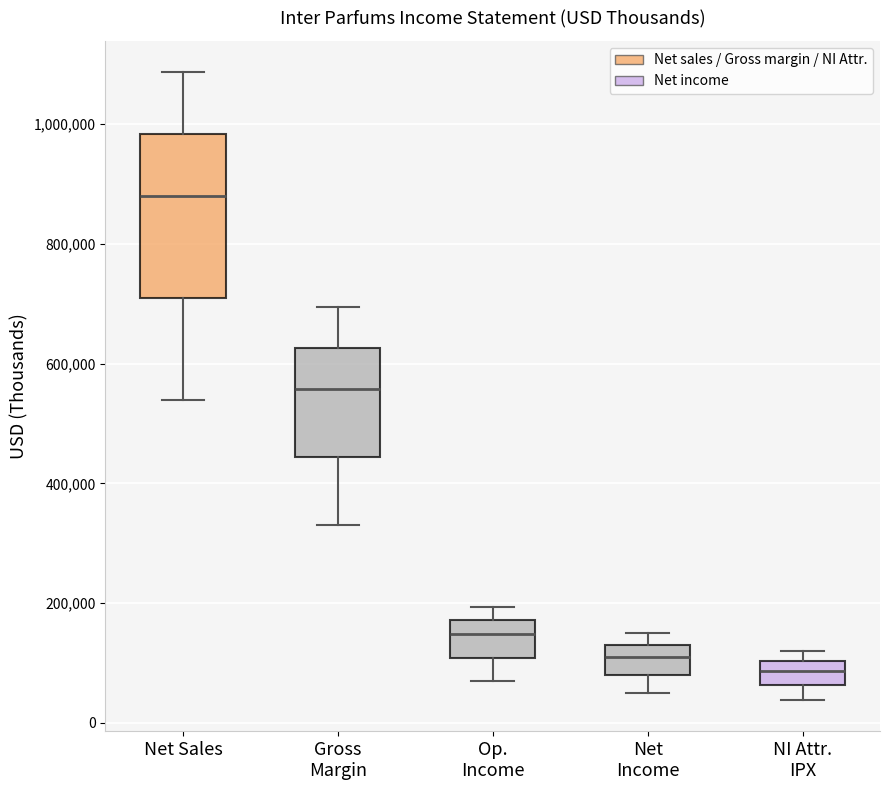

Which box is the tallest, from its lower edge to its upper edge?

Net Sales